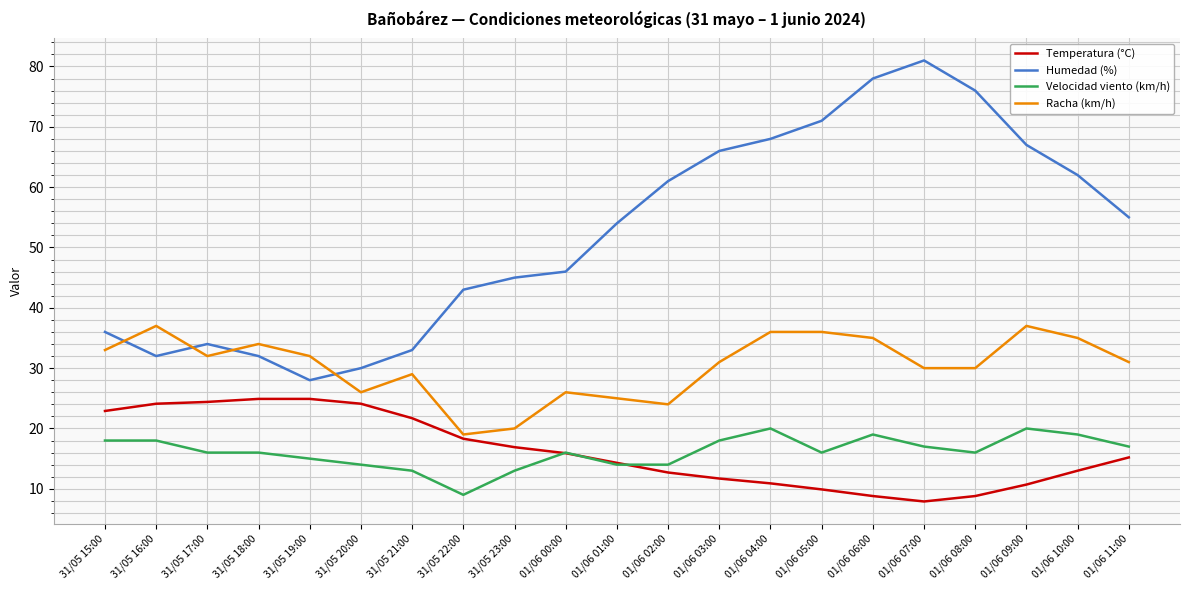

At which category does Humedad (%) reach its first local valley?

31/05 16:00